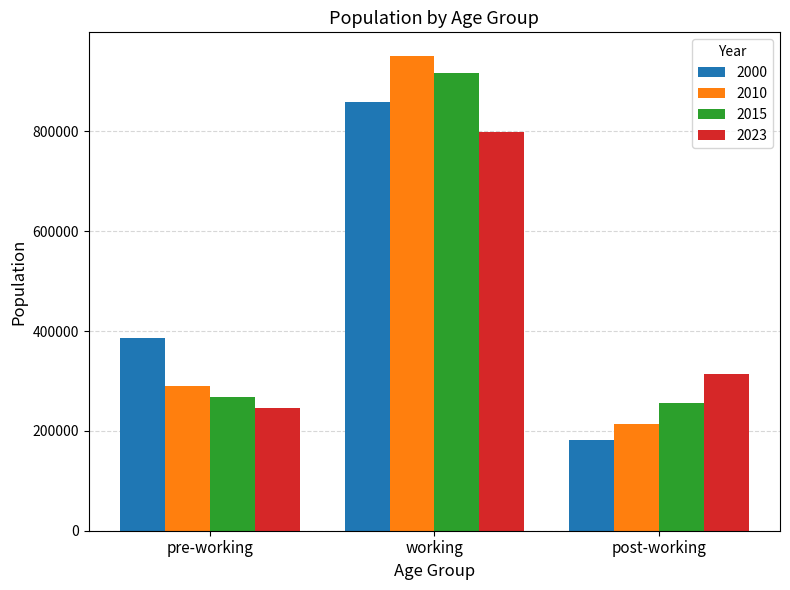

How many 2000 values are between 182130 and 859584?

3